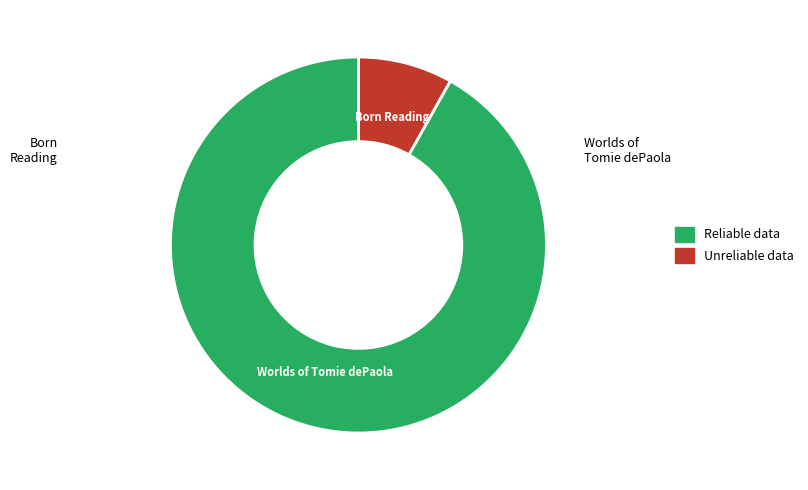

Is there a majority slice in this chart?

Yes